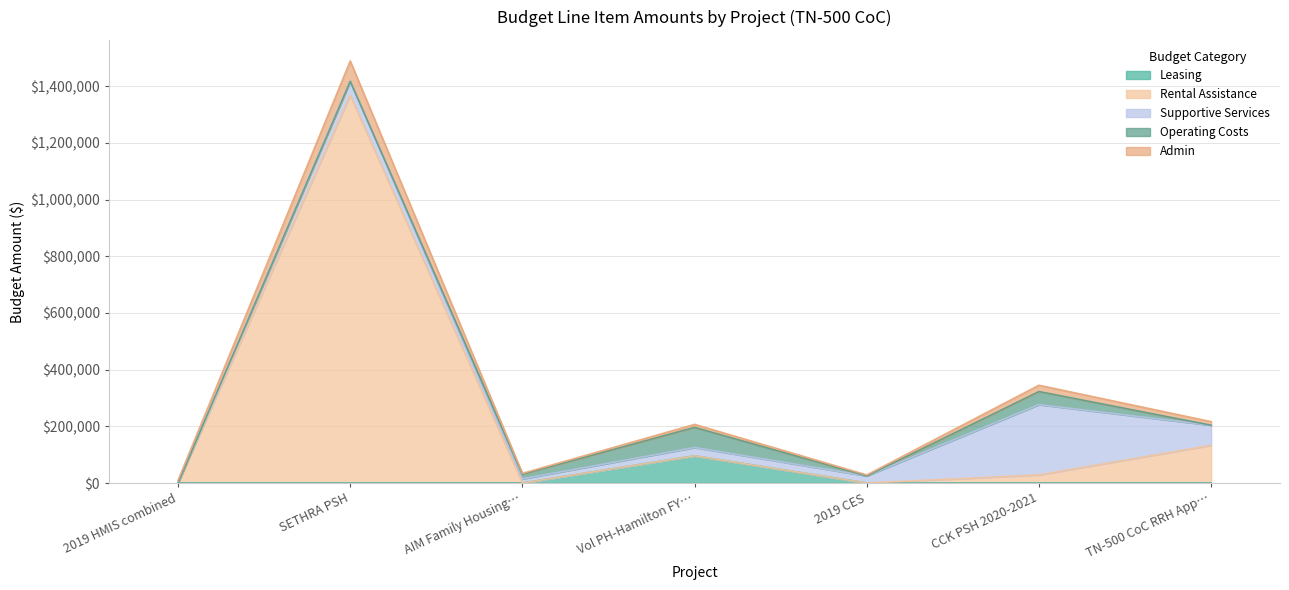

Which has a higher value, Vol PH-Hamilton FY… or CCK PSH 2020-2021?

Vol PH-Hamilton FY…